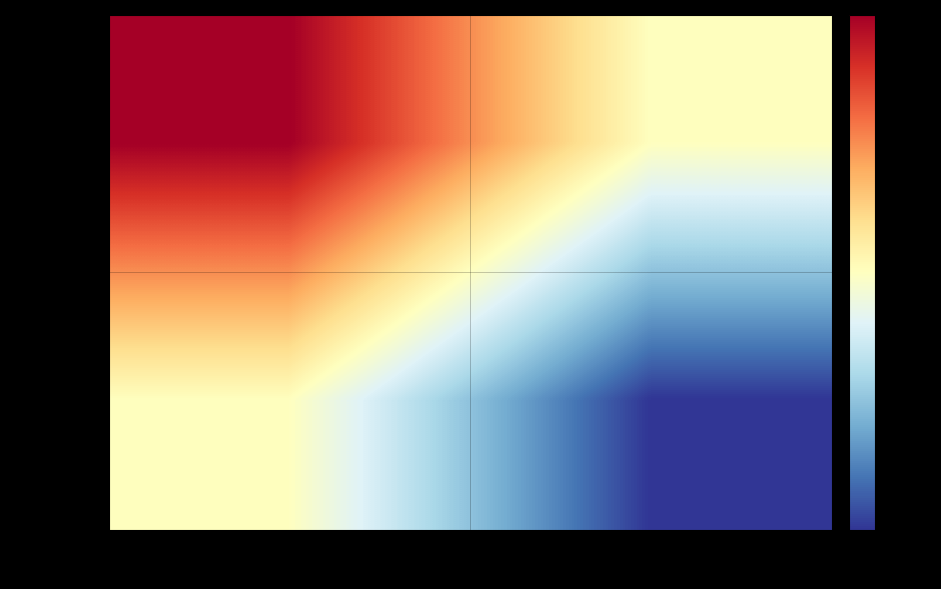

What is the smallest value displayed?

-1